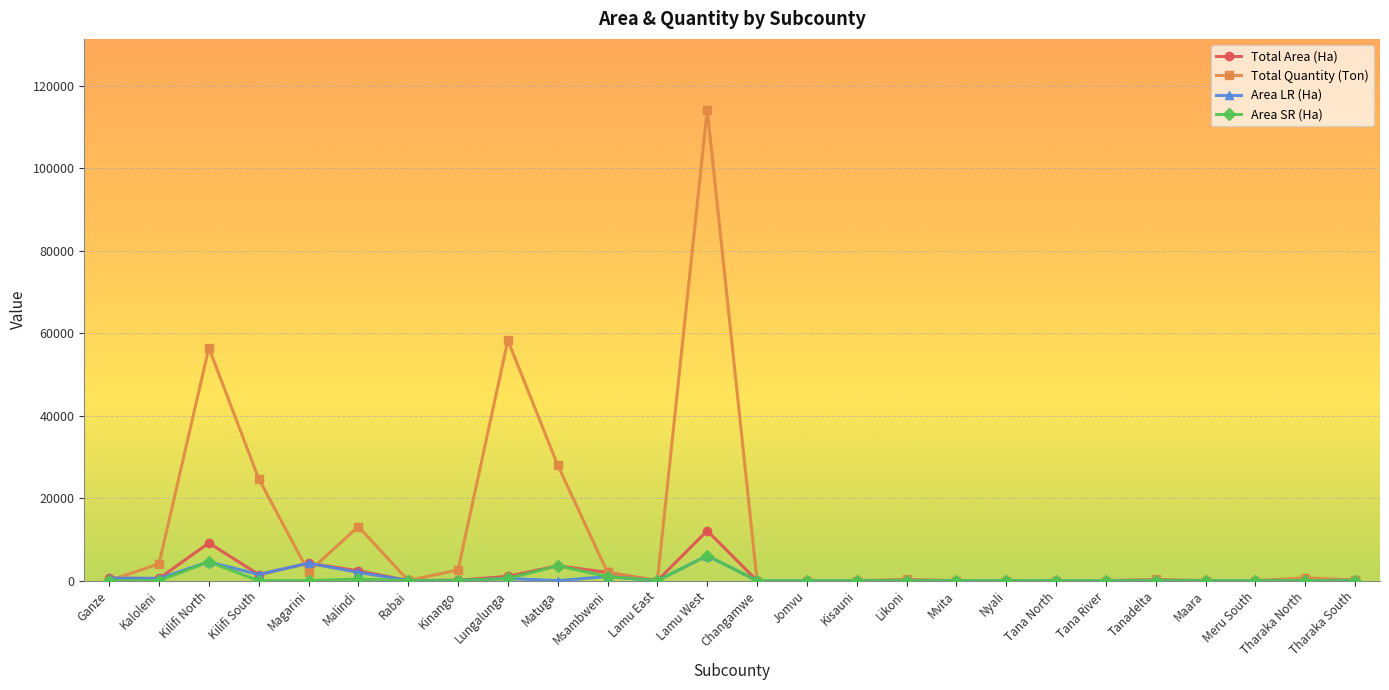

The value of Total Quantity (Ton) at Lamu East is 0.0. True or false?

True